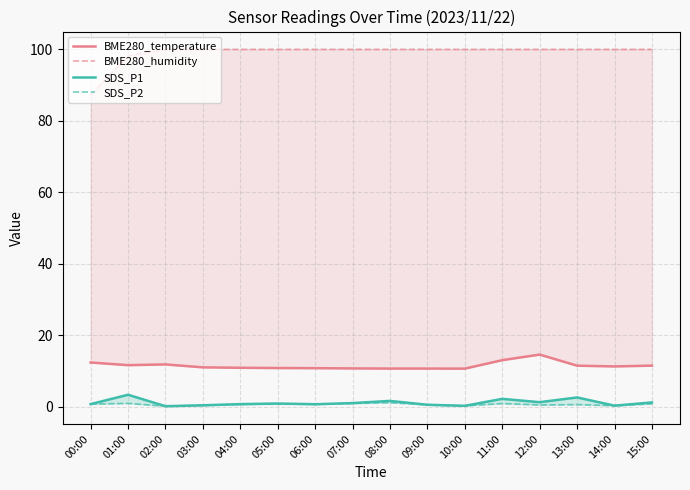

True or false: BME280_temperature and SDS_P1 intersect in this chart.

False